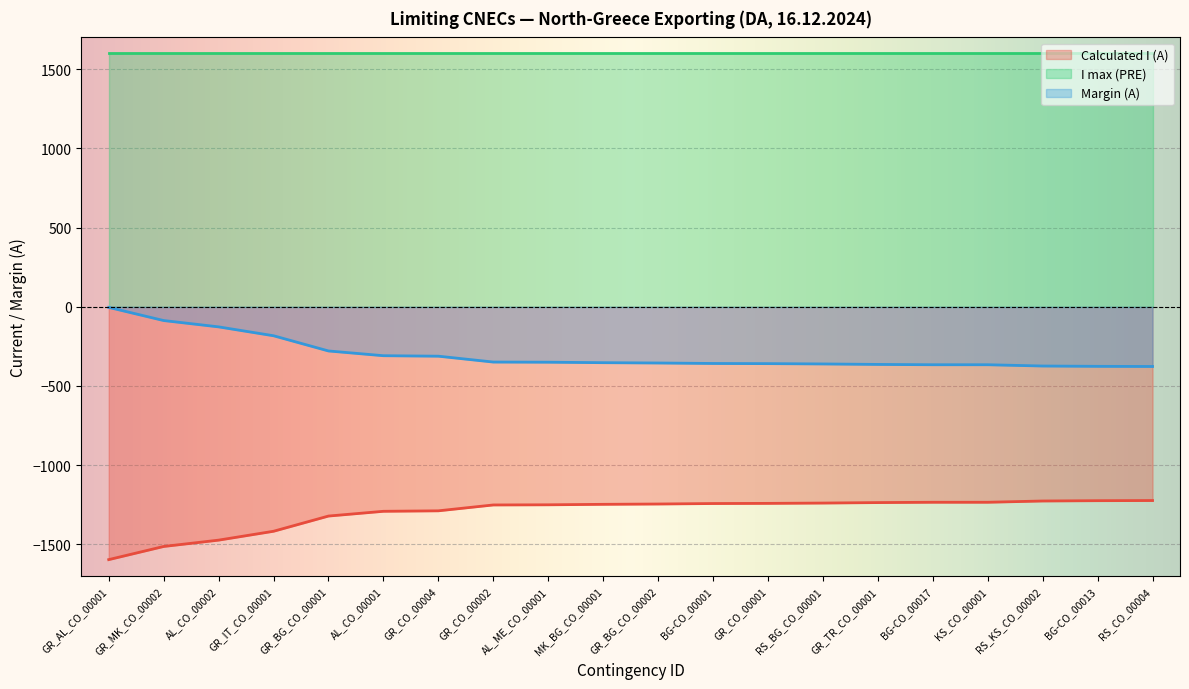

Which label corresponds to the smallest value in the chart?

GR_AL_CO_00001